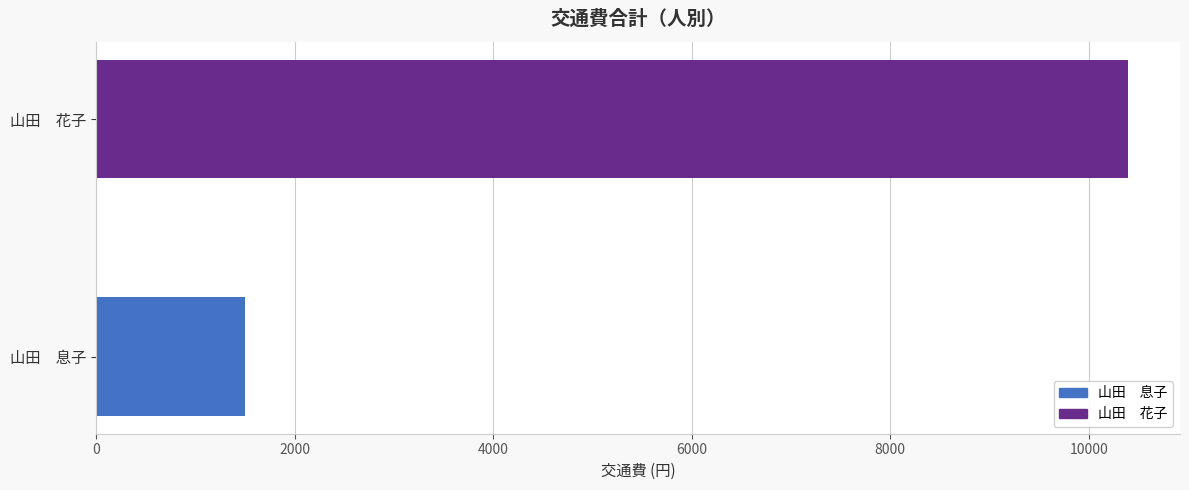

What is the minimum value shown in the chart?

1500